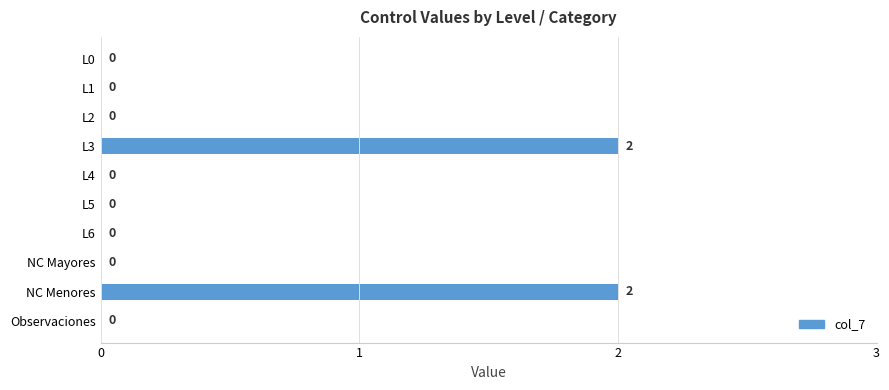

How many values are between 0 and 1?

8